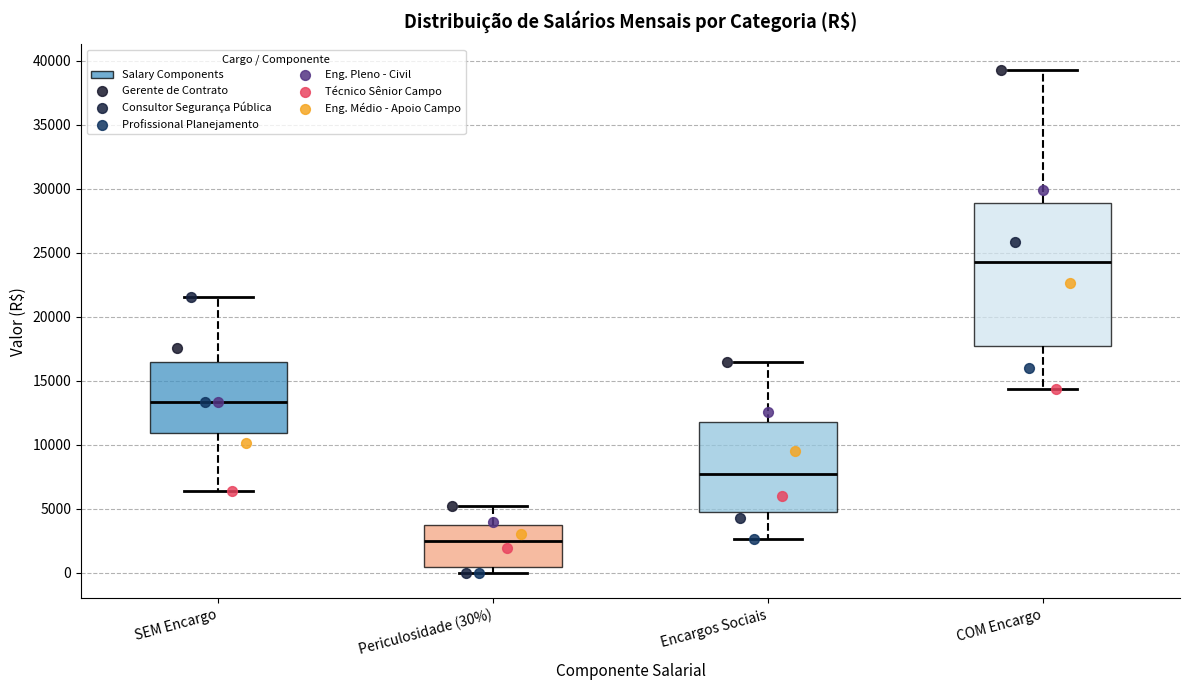

Reading left to right, read every box against the y-axis: the position of its median line, the range the box covers, and the ends of its whiskers. The values are not printed on the chart, so give them approximately, as read against the axis.

SEM Encargo: median 13500, box 11000 to 16500, whiskers 6500 to 21500
Periculosidade (30%): median 2500, box 500 to 4000, whiskers 0 to 5500
Encargos Sociais: median 8000, box 4500 to 12000, whiskers 2500 to 16500
COM Encargo: median 24500, box 17500 to 29000, whiskers 14500 to 39500